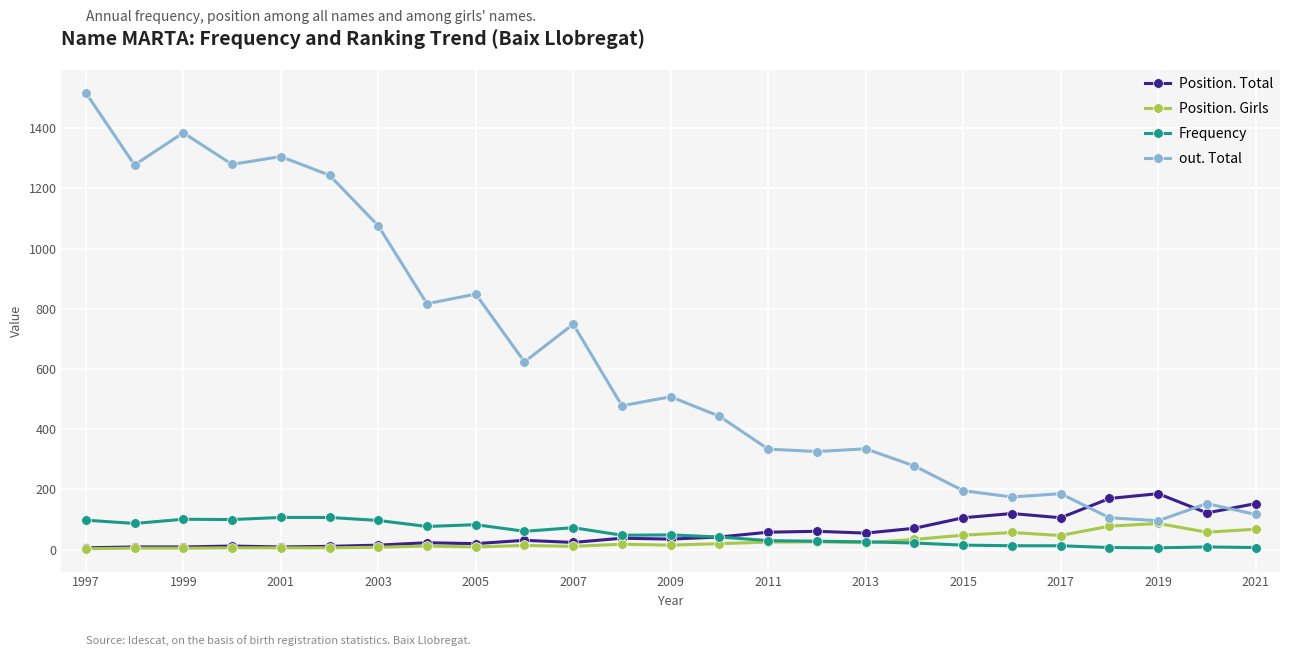

How many data points does each series have?

25